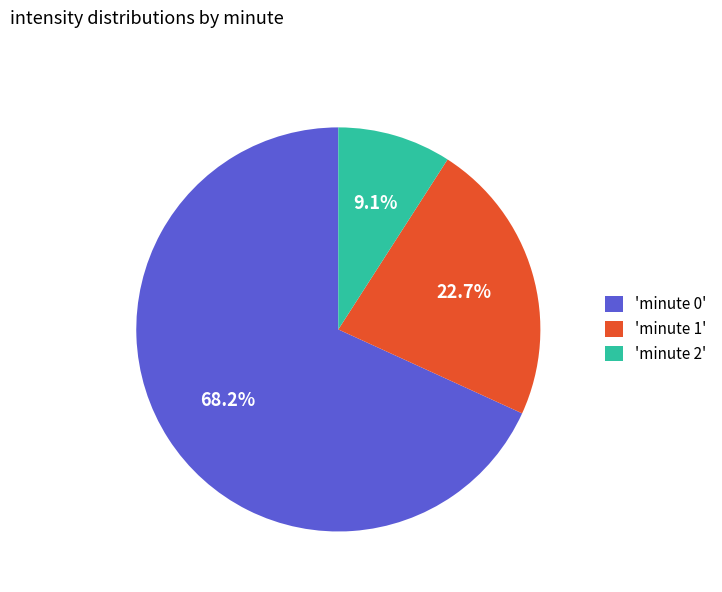

Combined, do 'minute 1' and 'minute 2' account for over 50%?

No